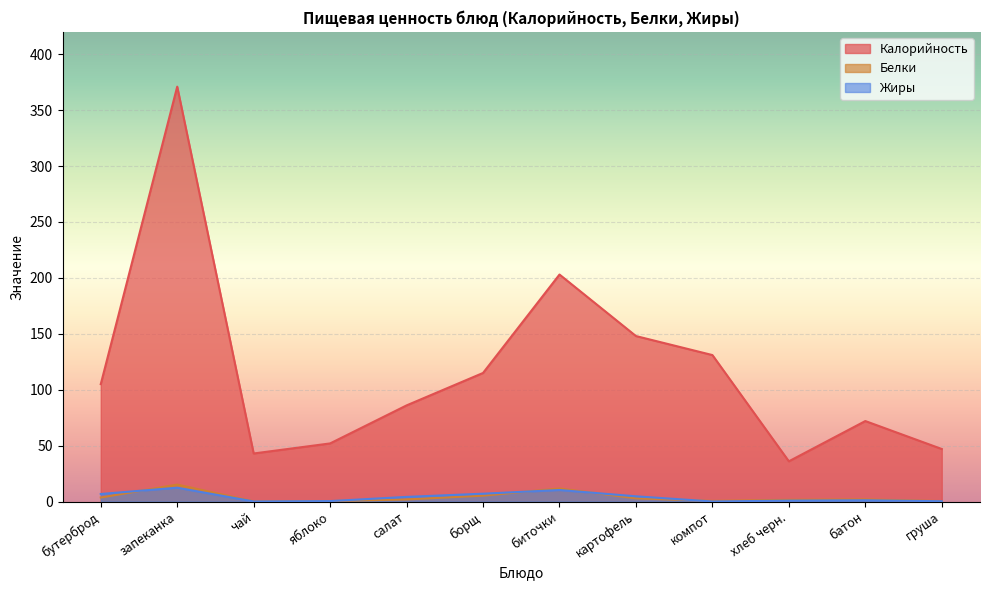

How many lines are shown in the chart?

3